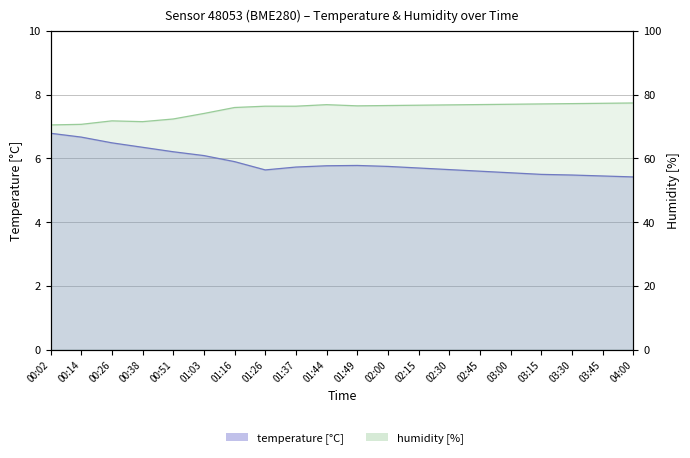

What is the label of the 4th point from the left?

00:38